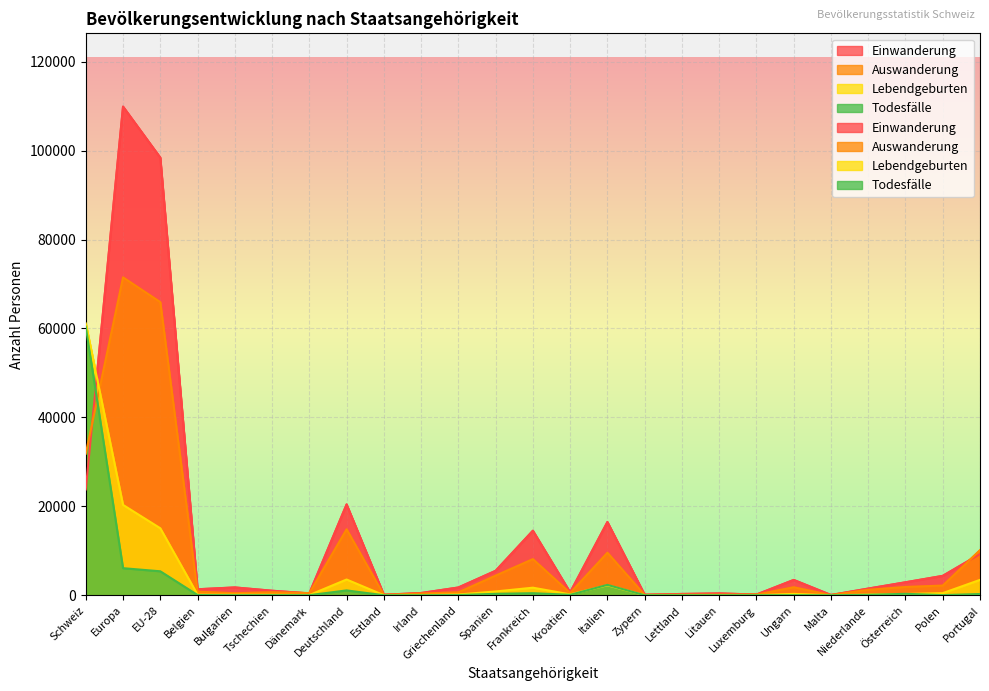

What position from the left is Litauen?

18